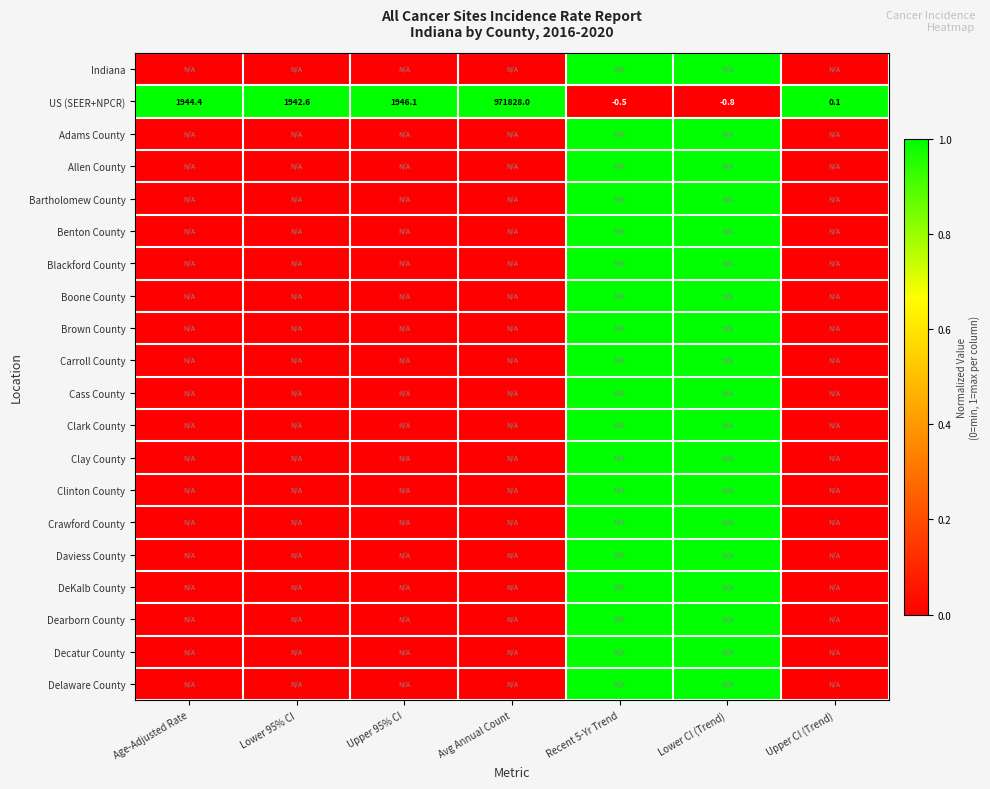

What is the average value of the US (SEER+NPCR) series?

139665.7